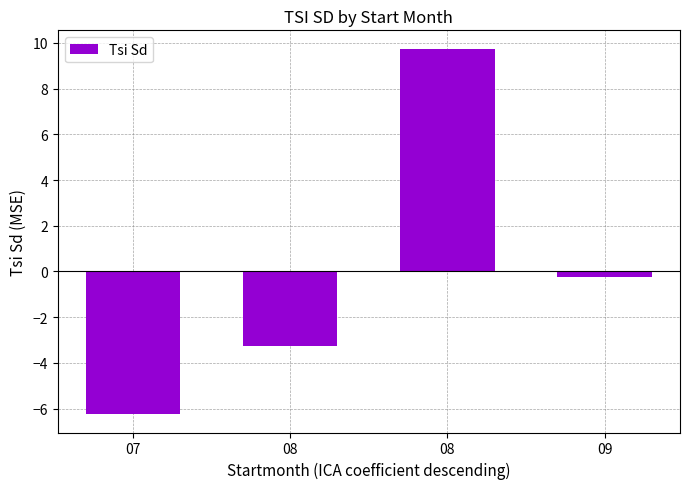

True or false: the data shows -5.4 at 08.

False